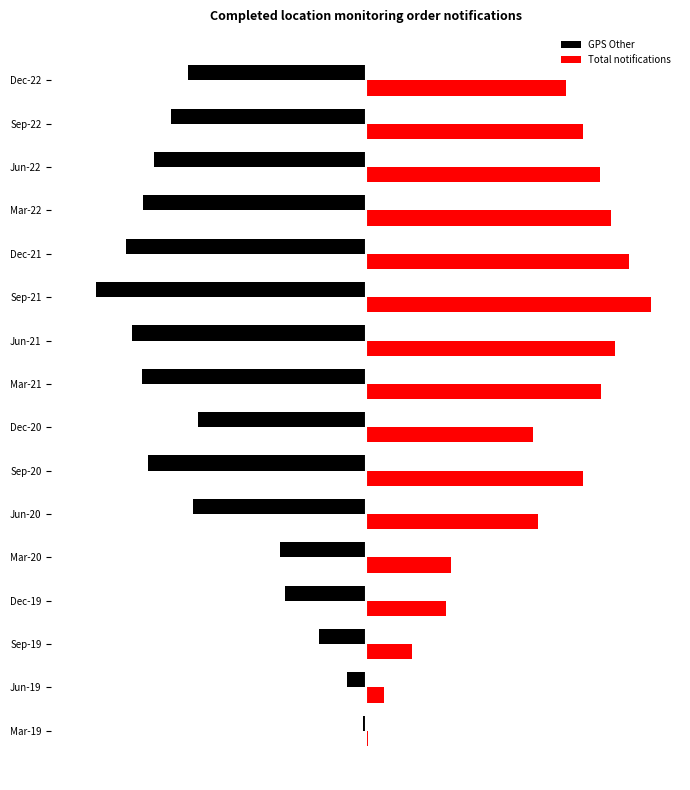

Which series has the largest total across all categories?

Total notifications